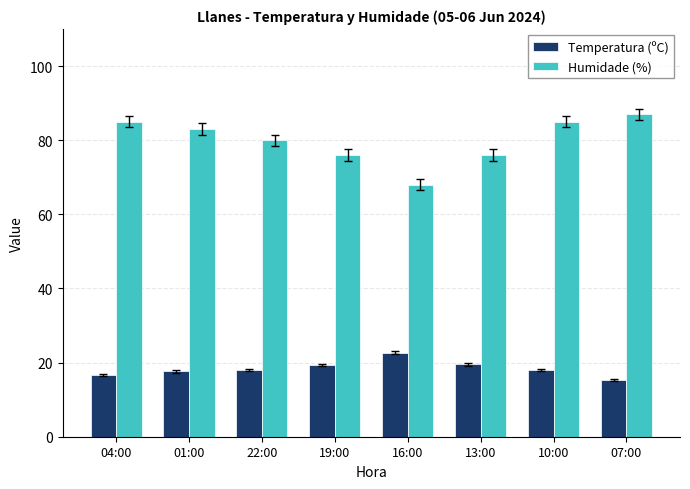

What is the maximum value shown in the chart?

87.0